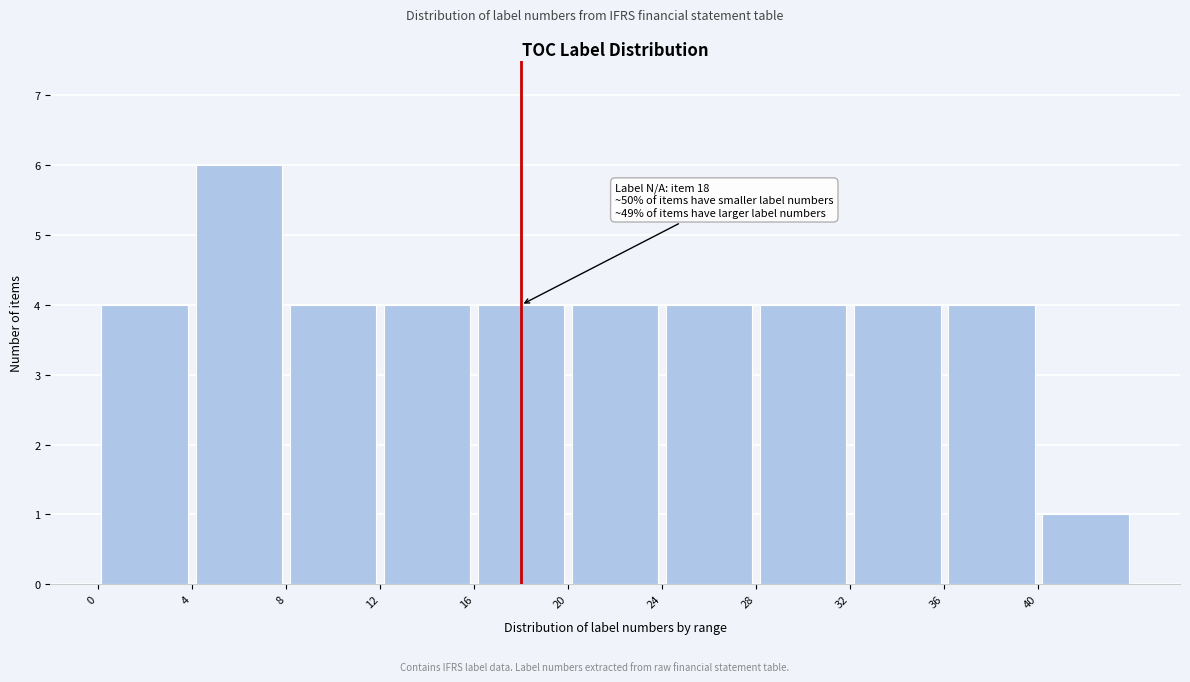

Which range on the x-axis has the tallest bar?

4 to 8